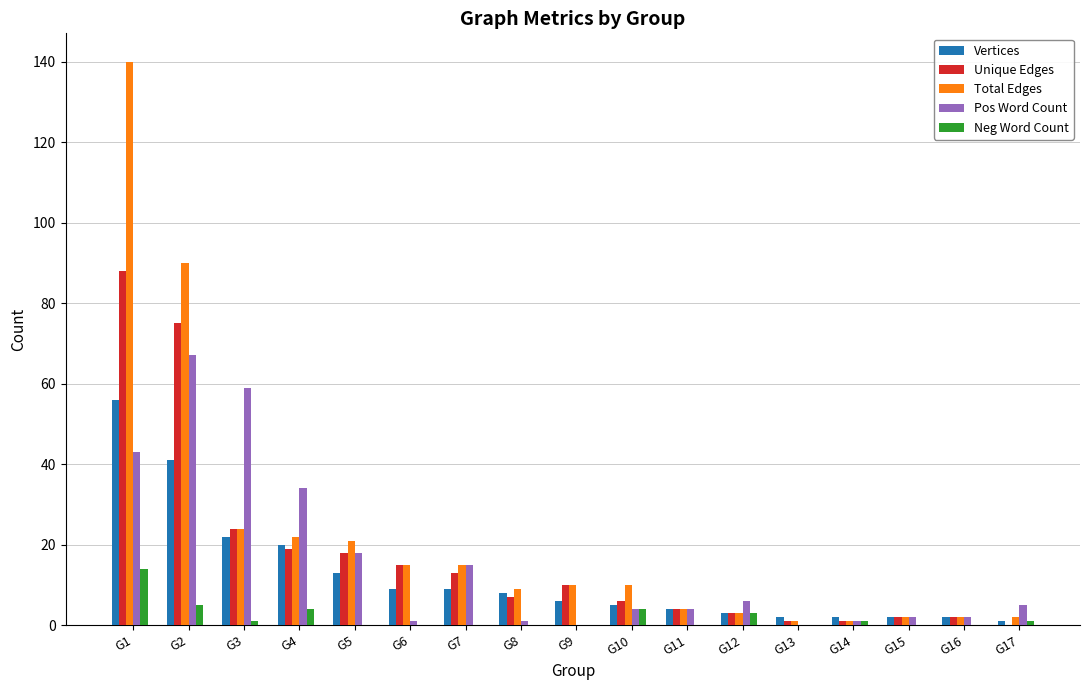

What is the sum of the Vertices values at G11 and G3?

26